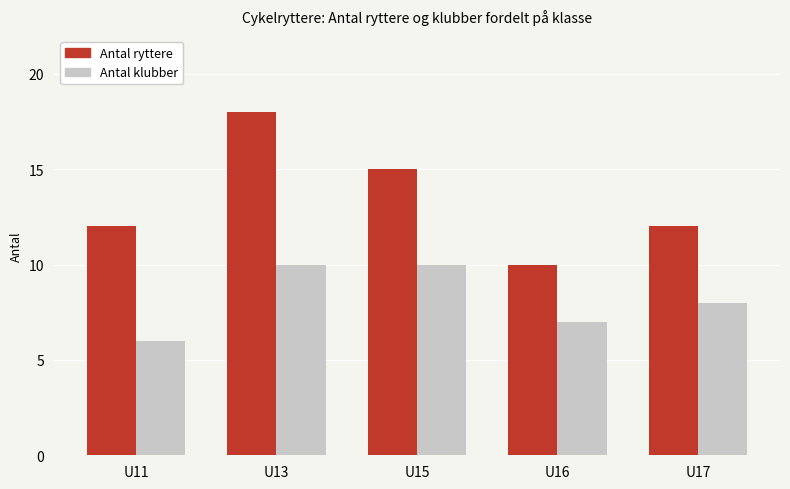

Which series has the largest range (max minus min)?

Antal ryttere